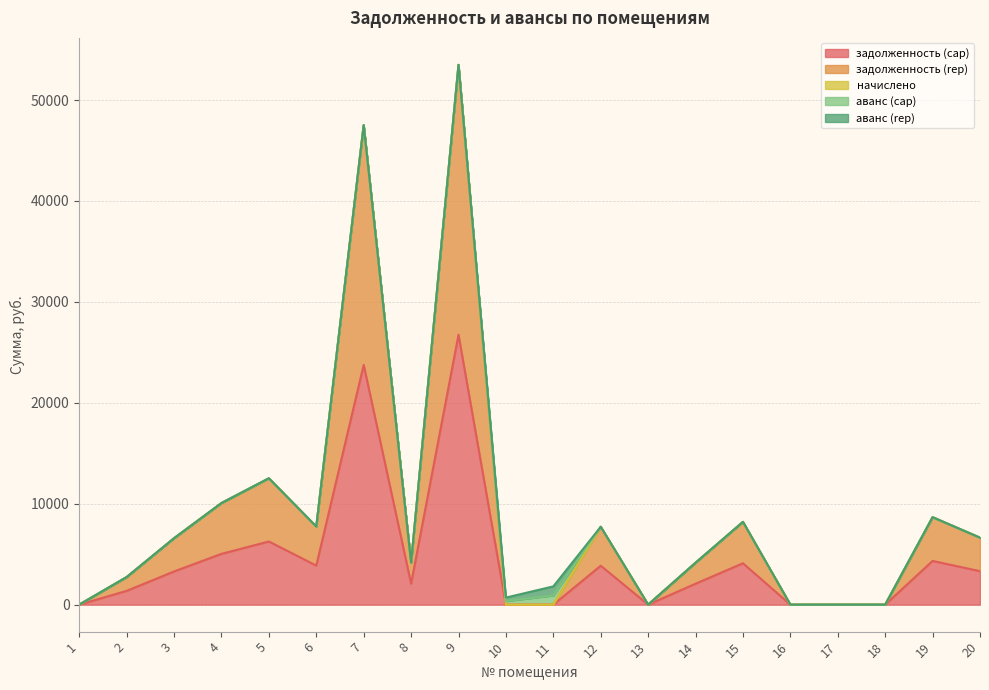

Which series has the widest spread of values?

задолженность (cap)